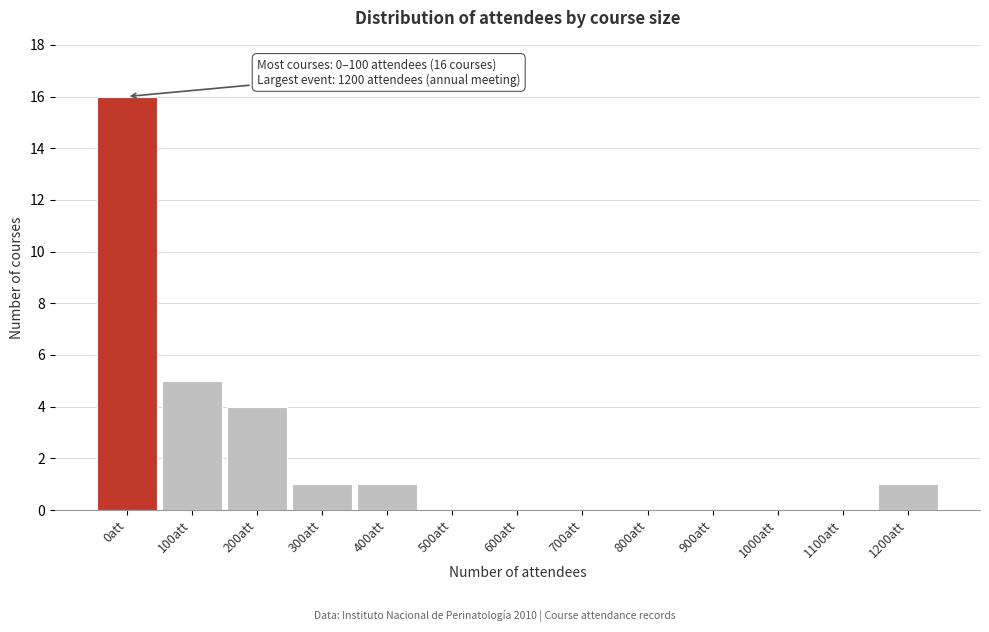

Reading right to left, what are all the values shown in this chart?

1200att=1	1100att=0	1000att=0	900att=0	800att=0	700att=0	600att=0	500att=0	400att=1	300att=1	200att=4	100att=5	0att=16